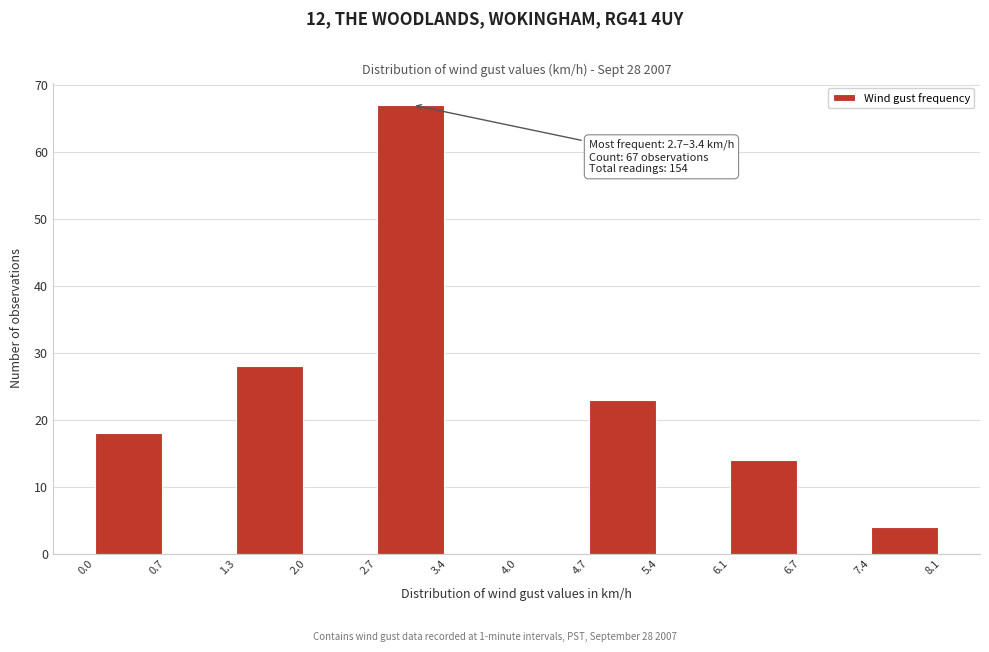

Over which range of the x-axis is the bar tallest?

2.7 to 3.4